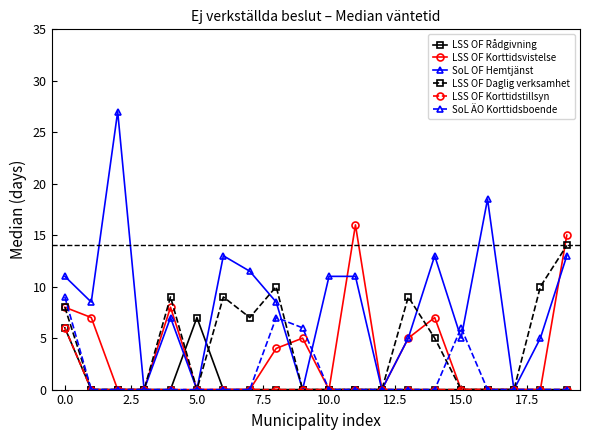

What is the highest value of the SoL OF Hemtjänst series?

27.0